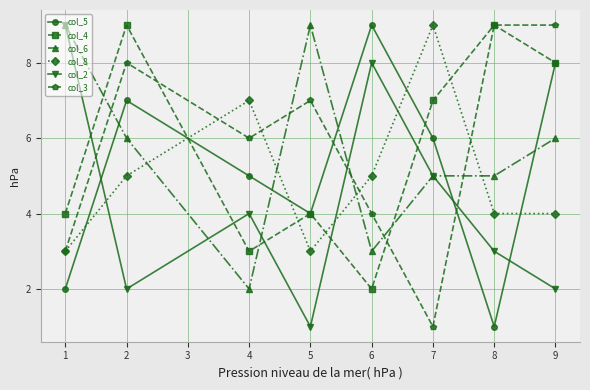

List the labels in order of col_5 value, smallest first.

8, 1, 5, 4, 7, 2, 9, 6